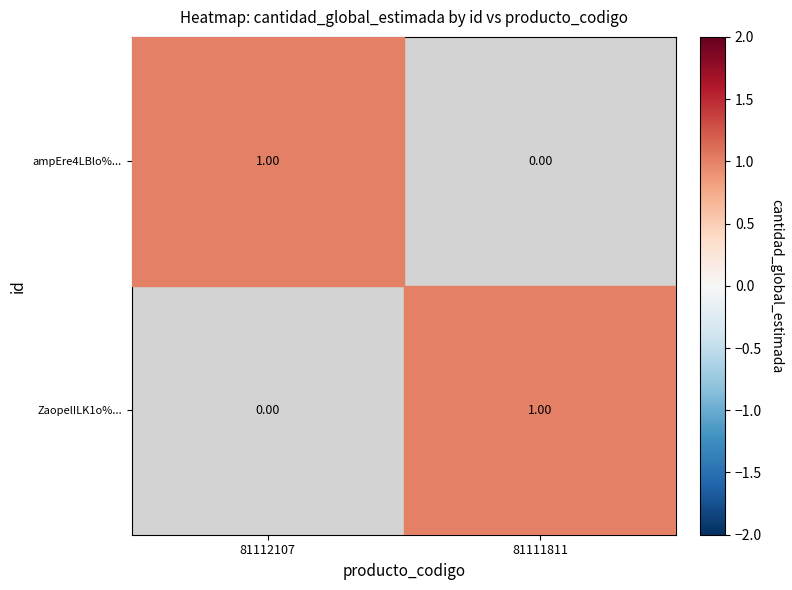

Is the value of ZaopelILK1o%... at 81112107 greater than the value of ampEre4LBlo%... at 81112107?

No